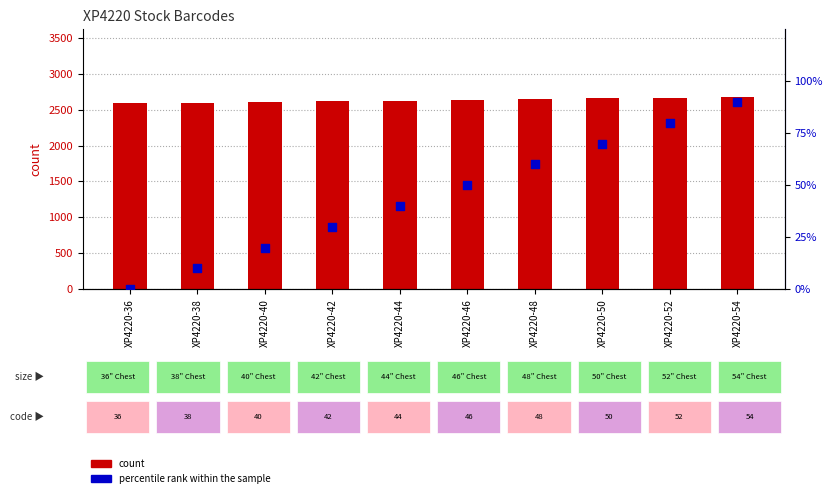

Which series reaches the minimum Y coordinate?

percentile rank within the sample